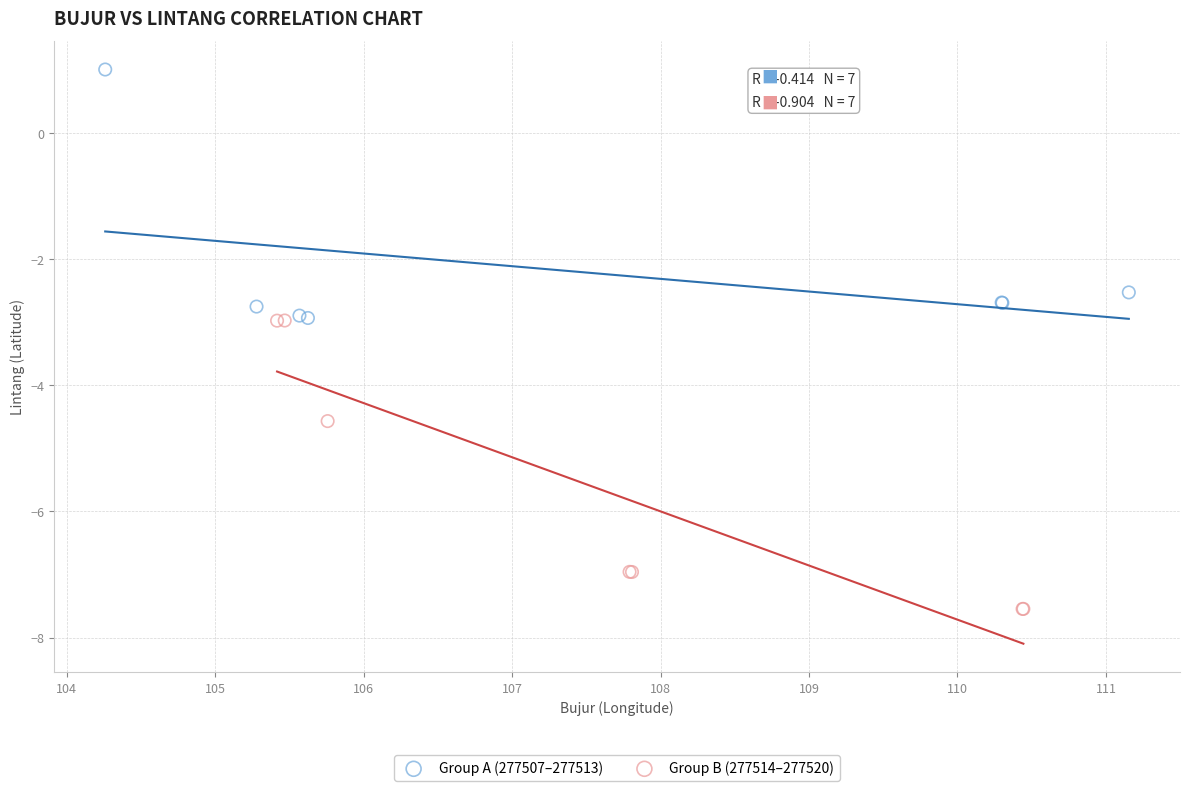

Which series reaches the minimum Y coordinate?

Group B (277514–277520)